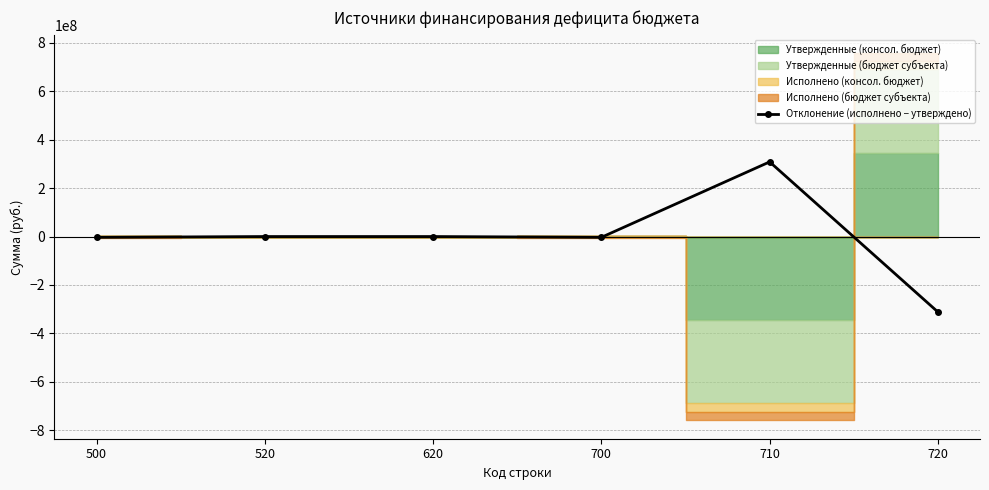

What is the maximum value for Отклонение (исполнено − утверждено)?

308514261.7